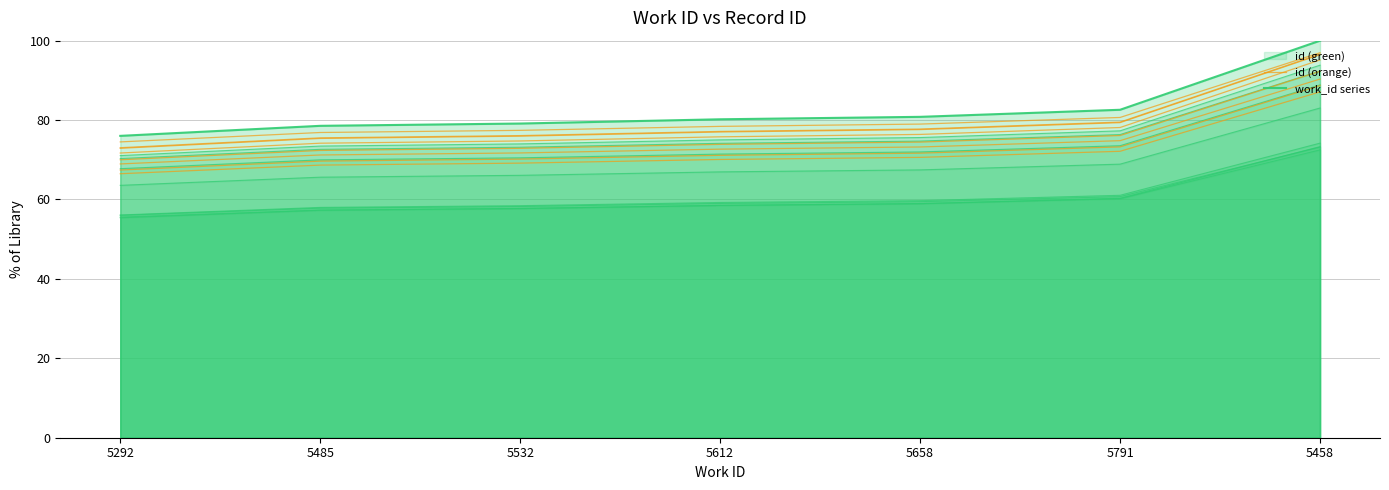

At which label does id (orange) reach its peak?

5458